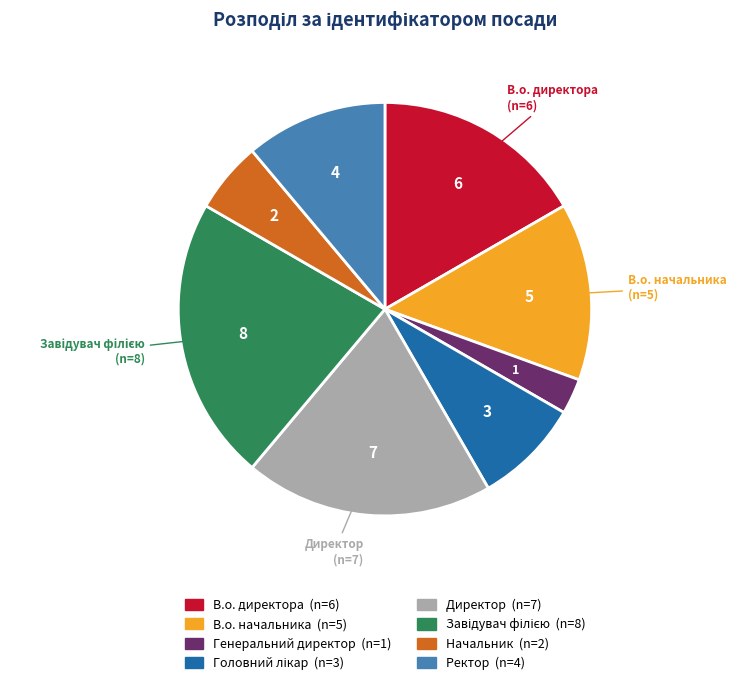

Do В.о. директора and Ректор together represent more than half of the pie?

No